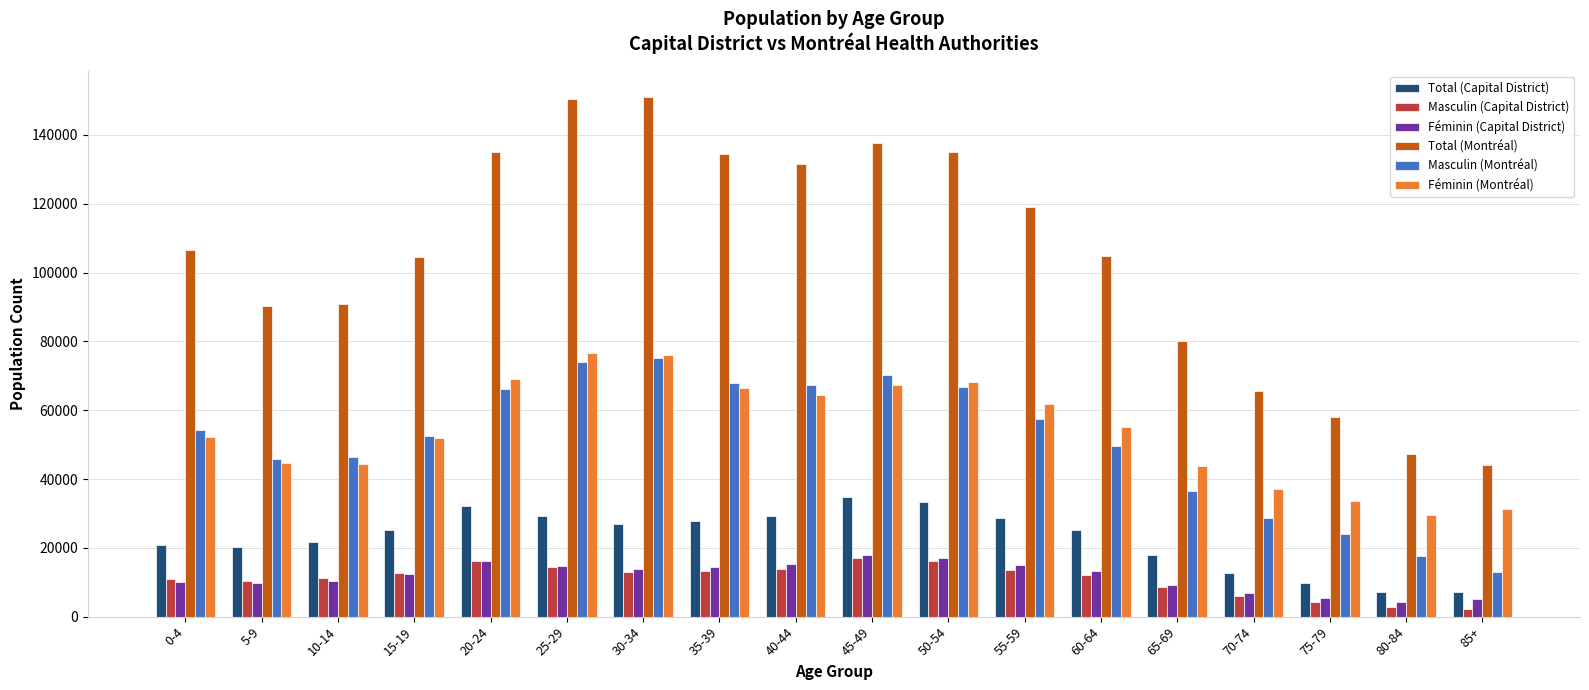

What is the sum of all Masculin (Montréal) values?

913155